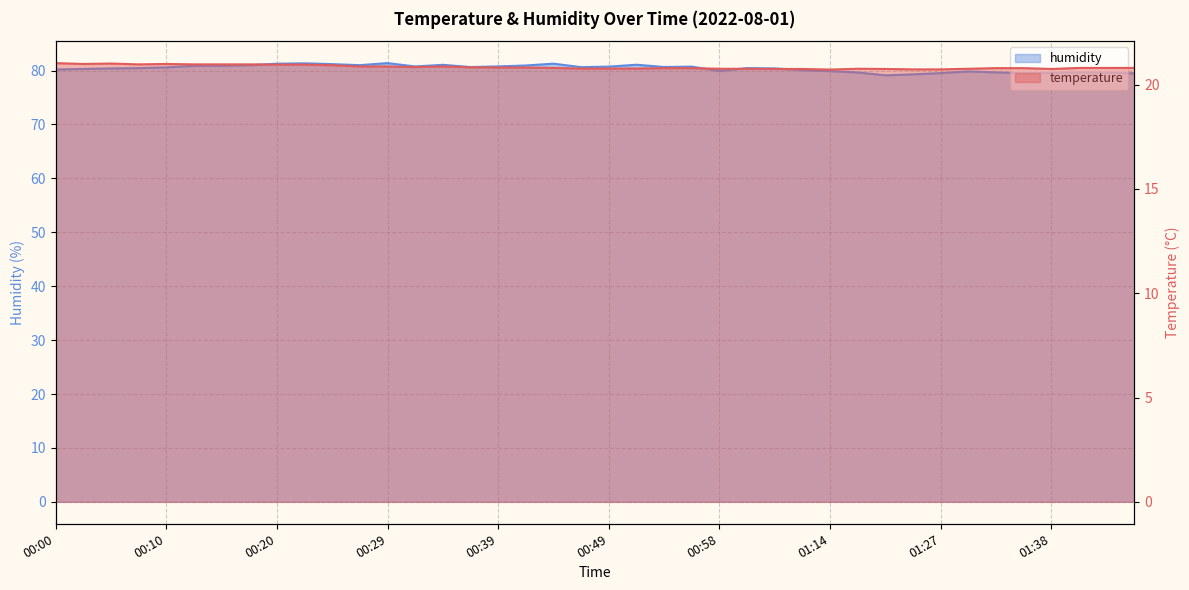

How many lines are shown in the chart?

2